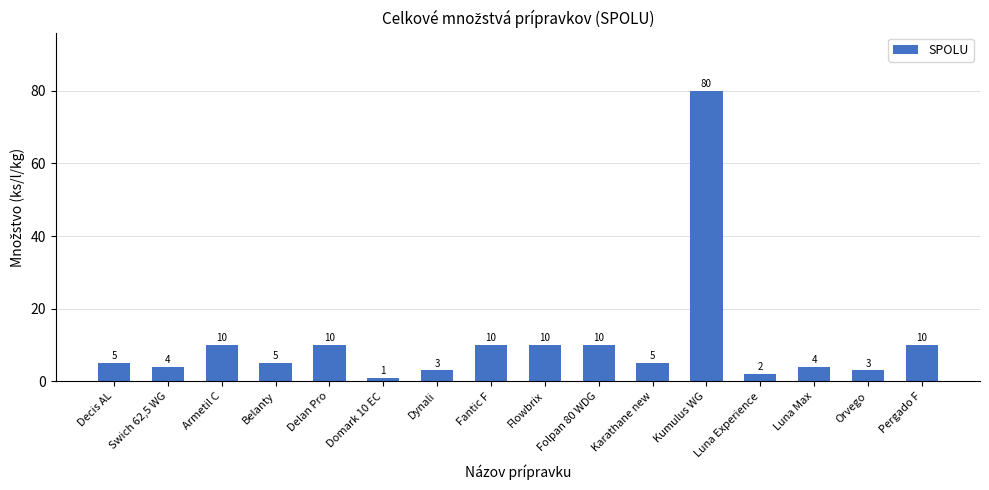

What is the difference between the maximum and minimum values?

79